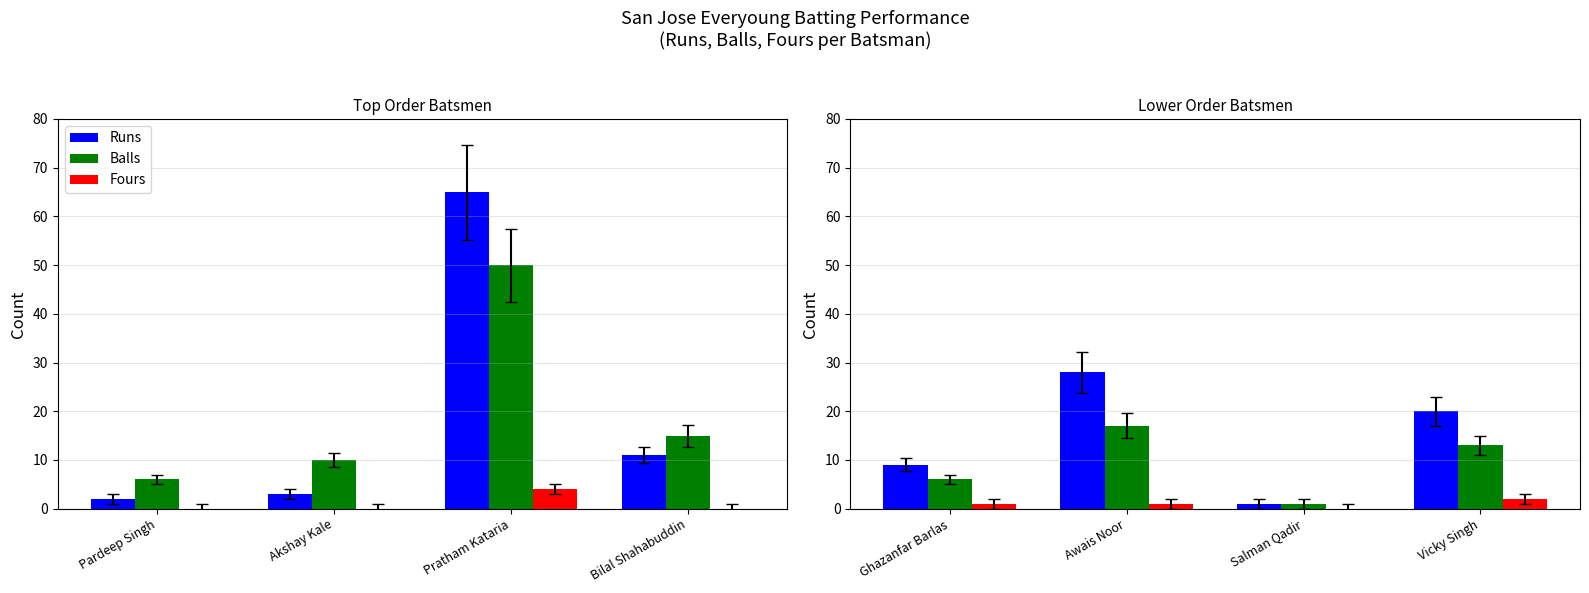

How many bars are there in each group?

3